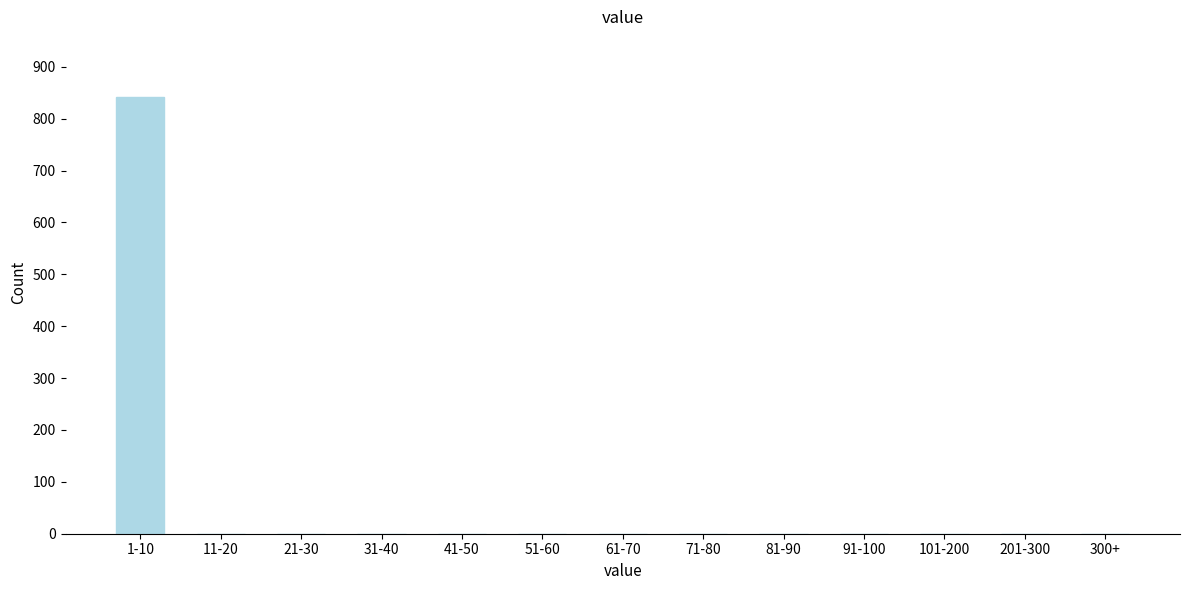

Reading right to left, extract all data points from this chart.

300+=0	201-300=0	101-200=0	91-100=0	81-90=0	71-80=0	61-70=0	51-60=0	41-50=0	31-40=0	21-30=0	11-20=0	1-10=842